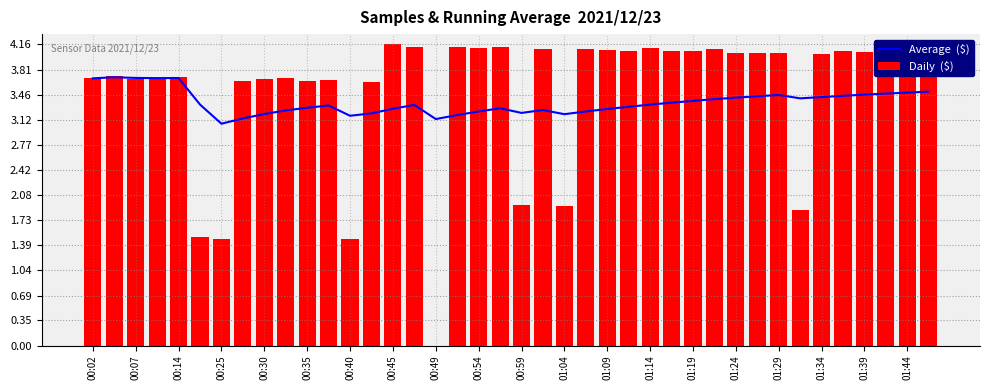

Is it true that Average  ($) equals 6.1 at 01:39?

False